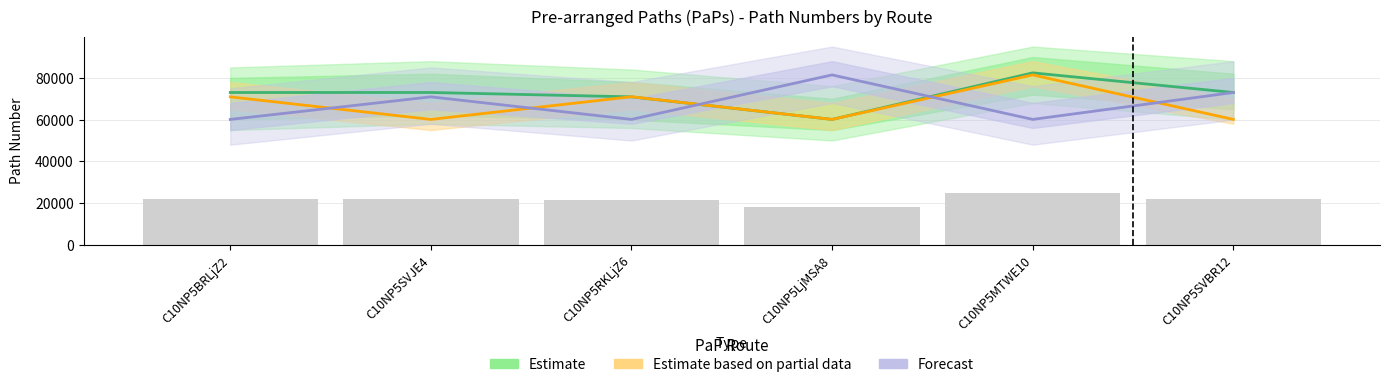

List the series in order of their peak value, lowest first.

Estimate based on partial data, Forecast, Estimate